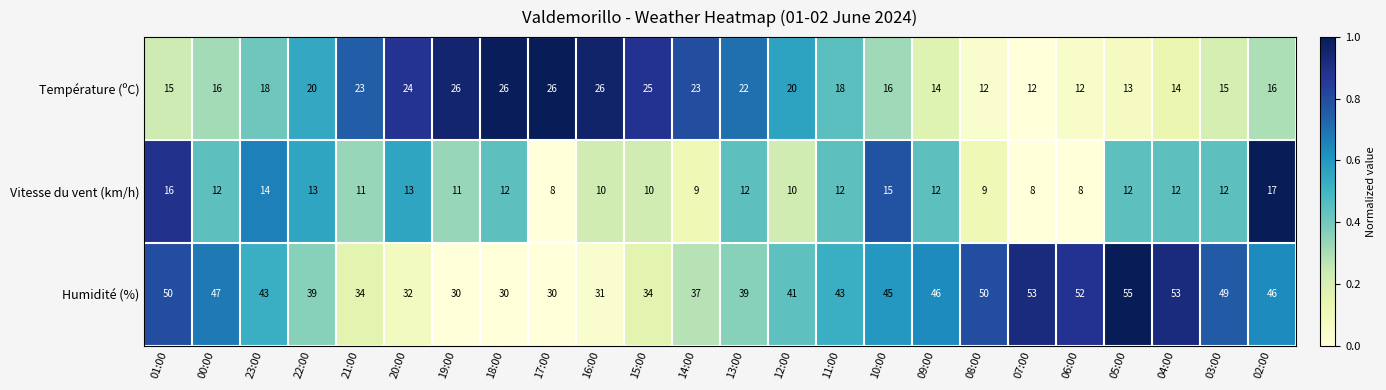

What is the sum of all Vitesse du vent (km/h) values?

278